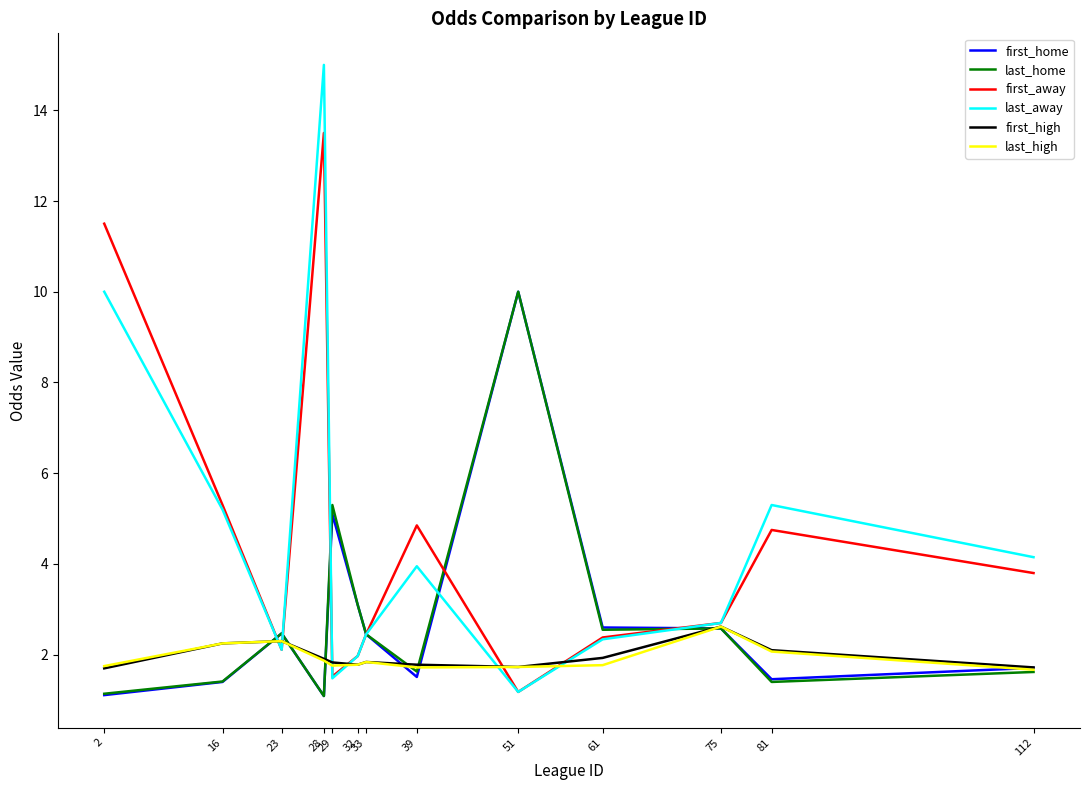

What is the minimum value shown in the chart?

1.1